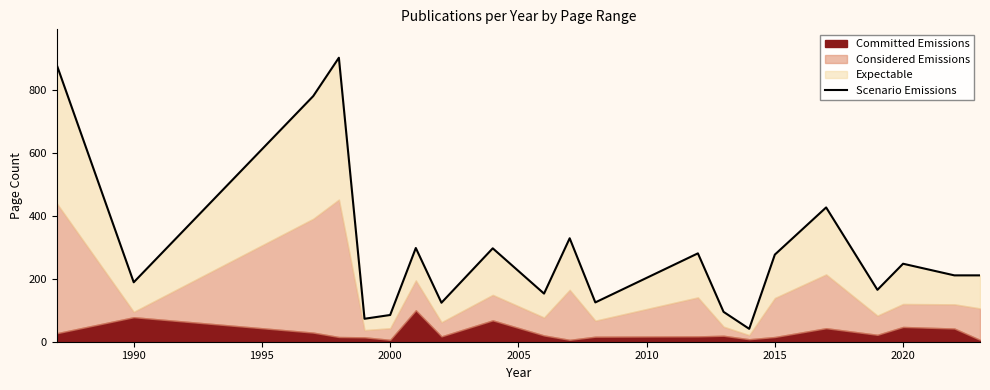

Reading right to left, transcribe all the data shown in this chart.

211	211	248	165	427	277	41	95	281	125	329	153	297	124	298	85	73	903	781	189	880